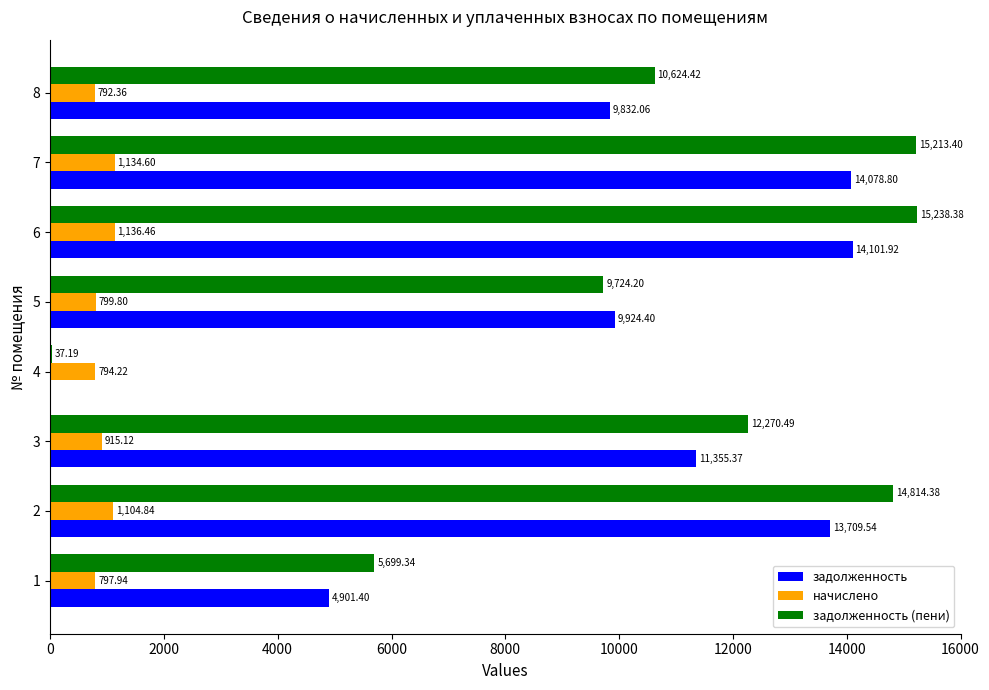

At which category is the sum across all series the highest?

6